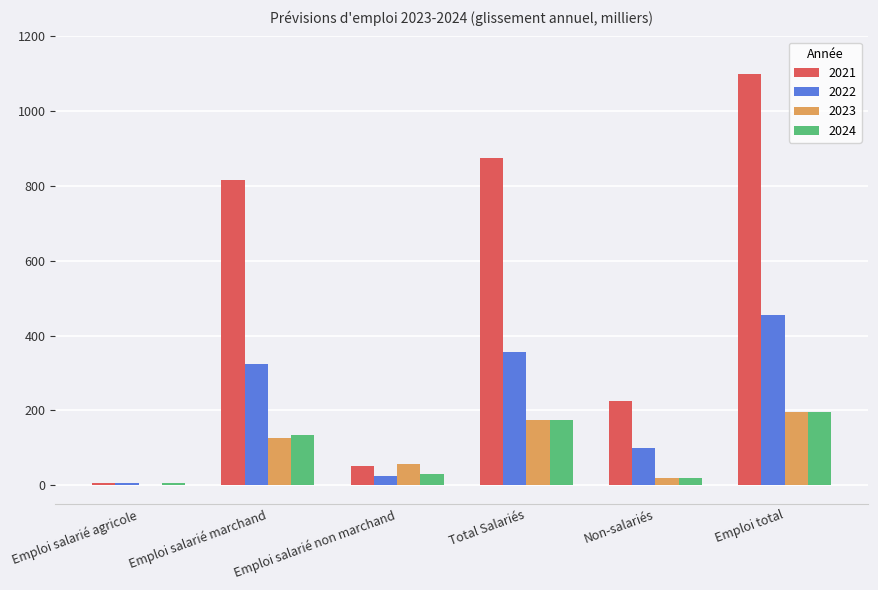

True or false: 2022 has a value of 678 at Emploi total.

False